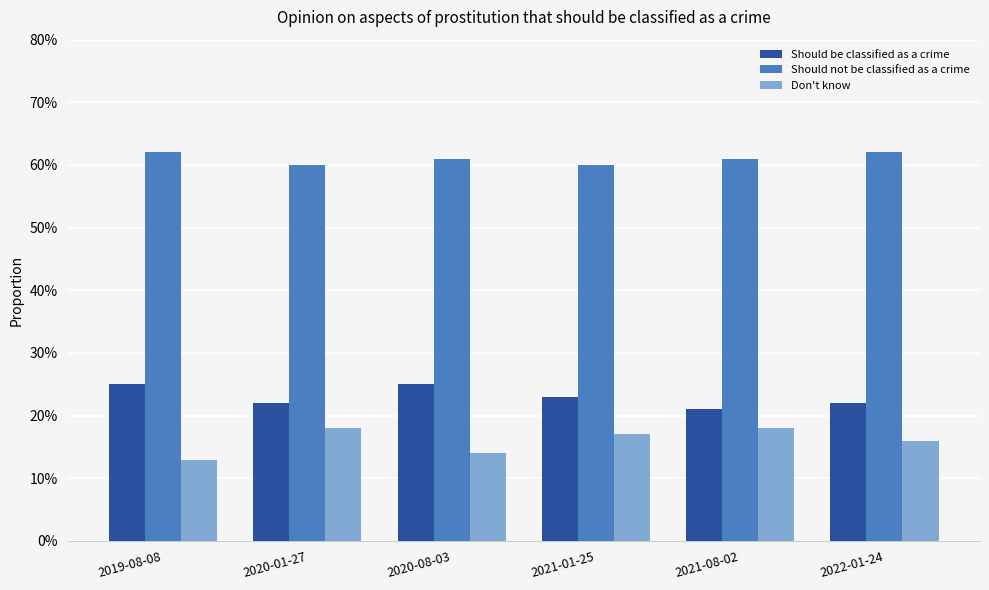

Which series has the largest total across all categories?

Should not be classified as a crime